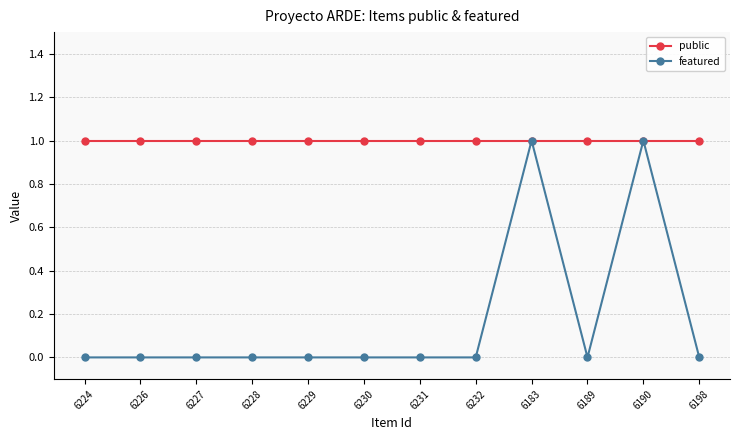

At 6229, list the series in order from largest to smallest.

public, featured